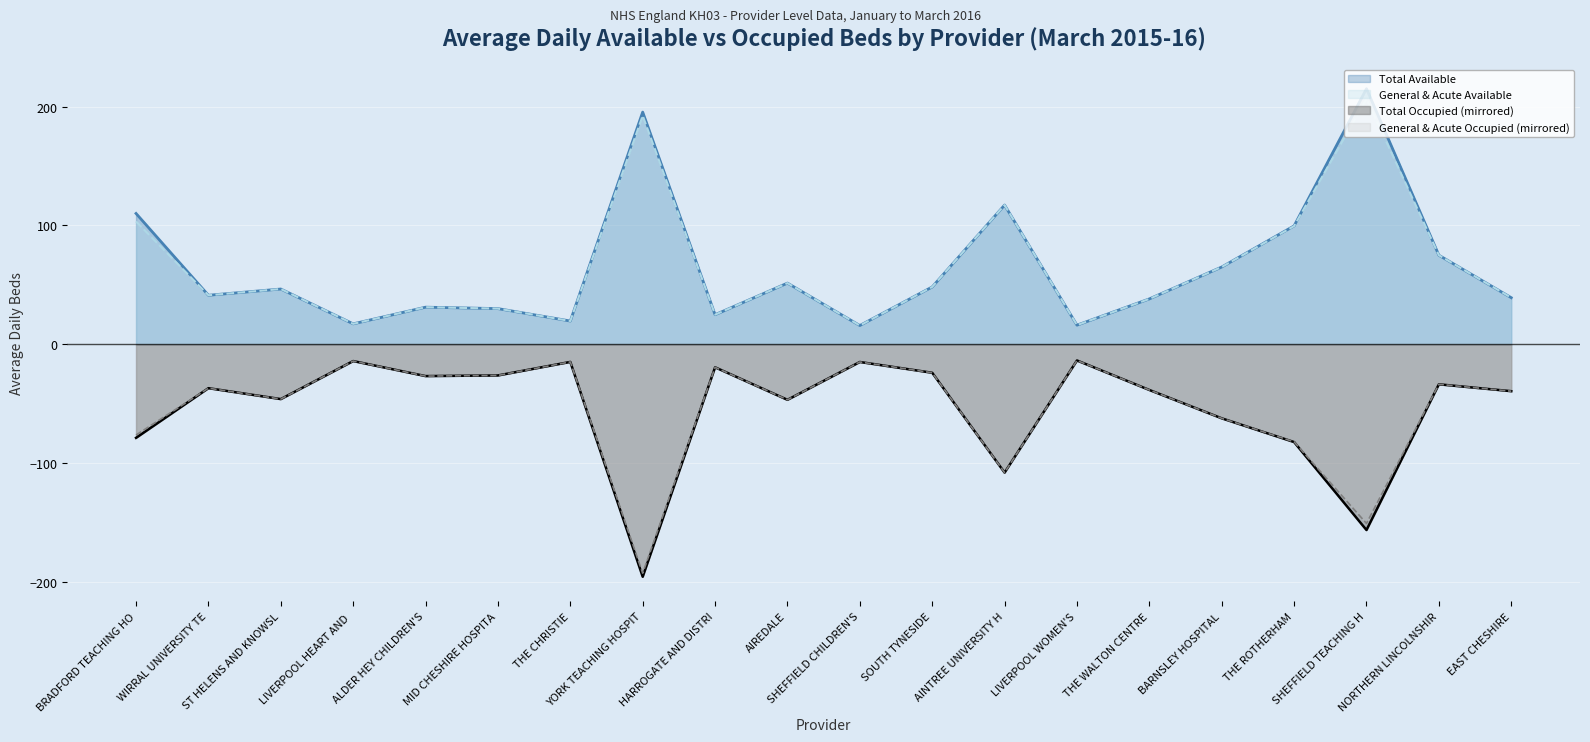

True or false: Total Available has more than 0 interior local peaks.

True